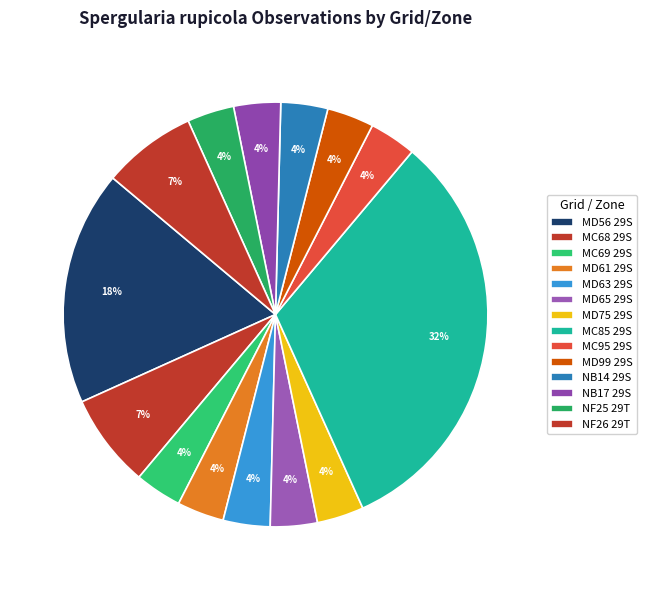

What percentage is the MD65 29S slice, to the nearest percent?

4%